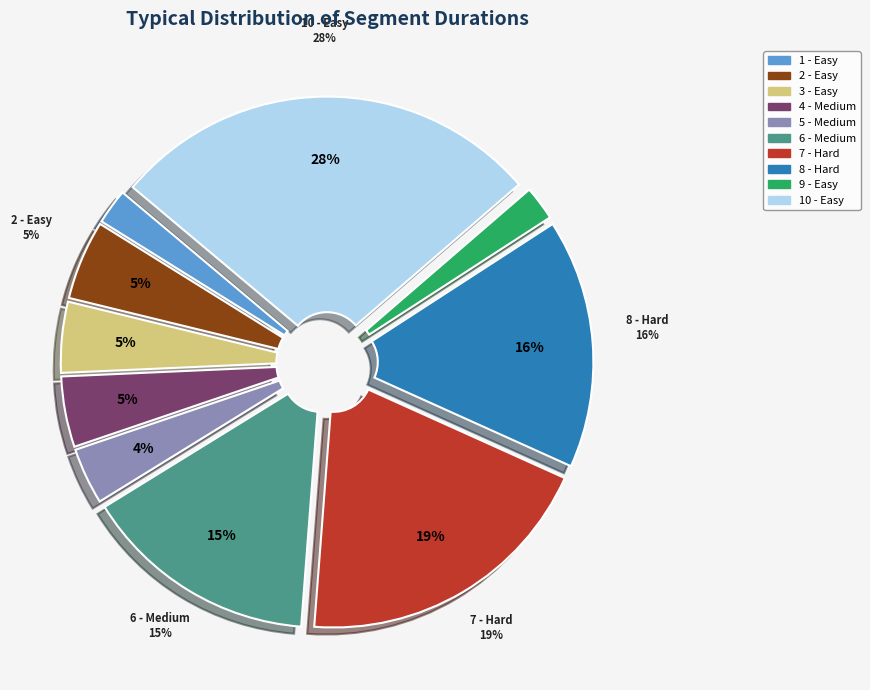

What portion of the pie excludes 5 - Medium?

96.4%